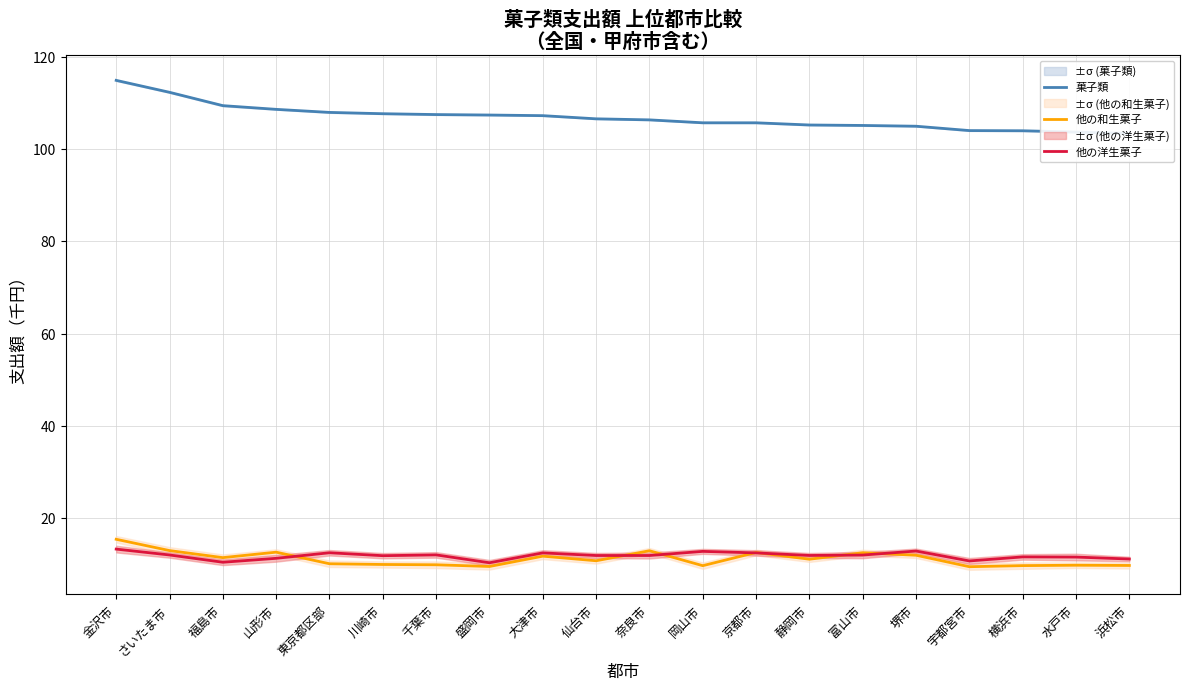

What is the sum of the 菓子類 values at 大津市 and 岡山市?

213.0